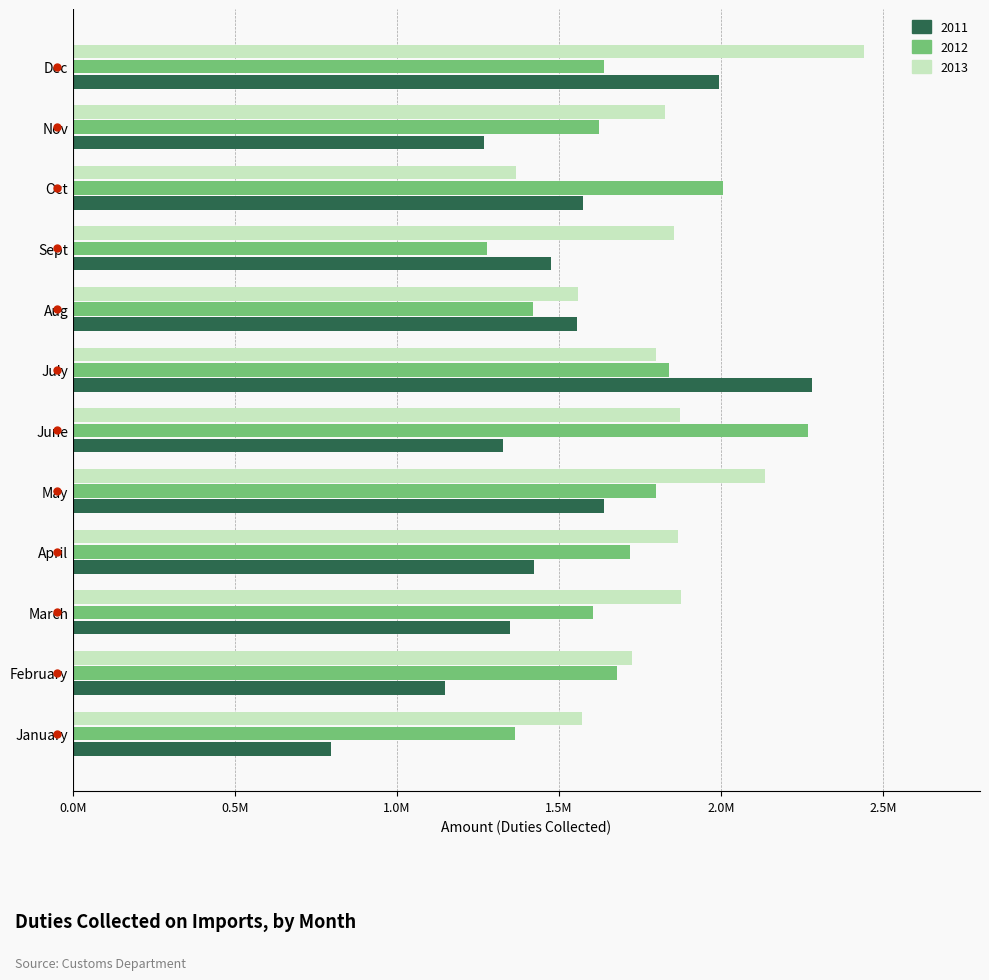

What are all the series names shown in the legend?

2011, 2012, 2013